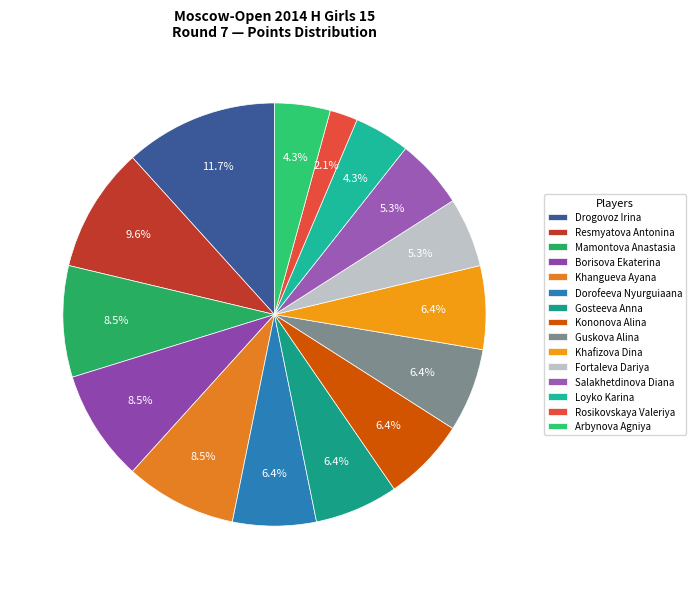

What is the ratio of the value at Mamontova Anastasia to the value at Rosikovskaya Valeriya?

4.0